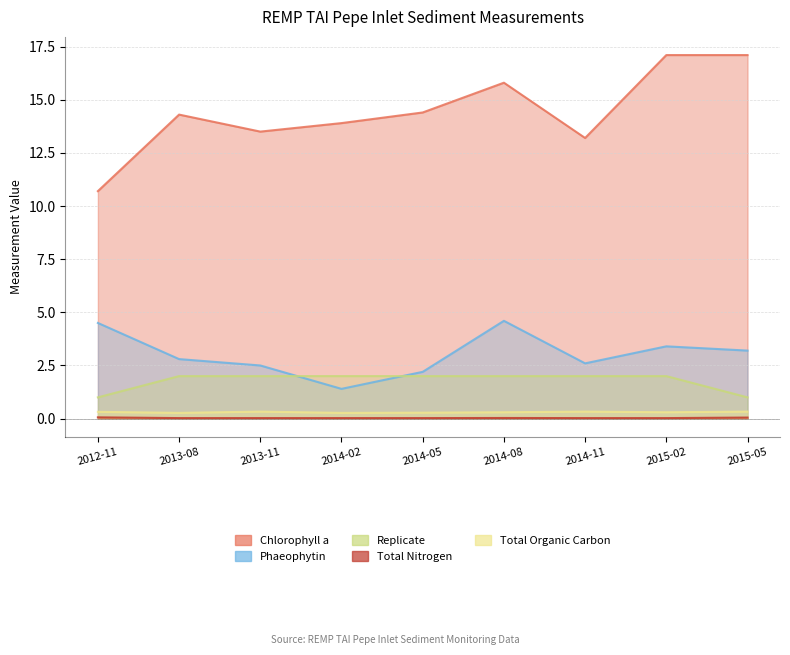

How many interior local peaks does the Total Organic Carbon series have?

2